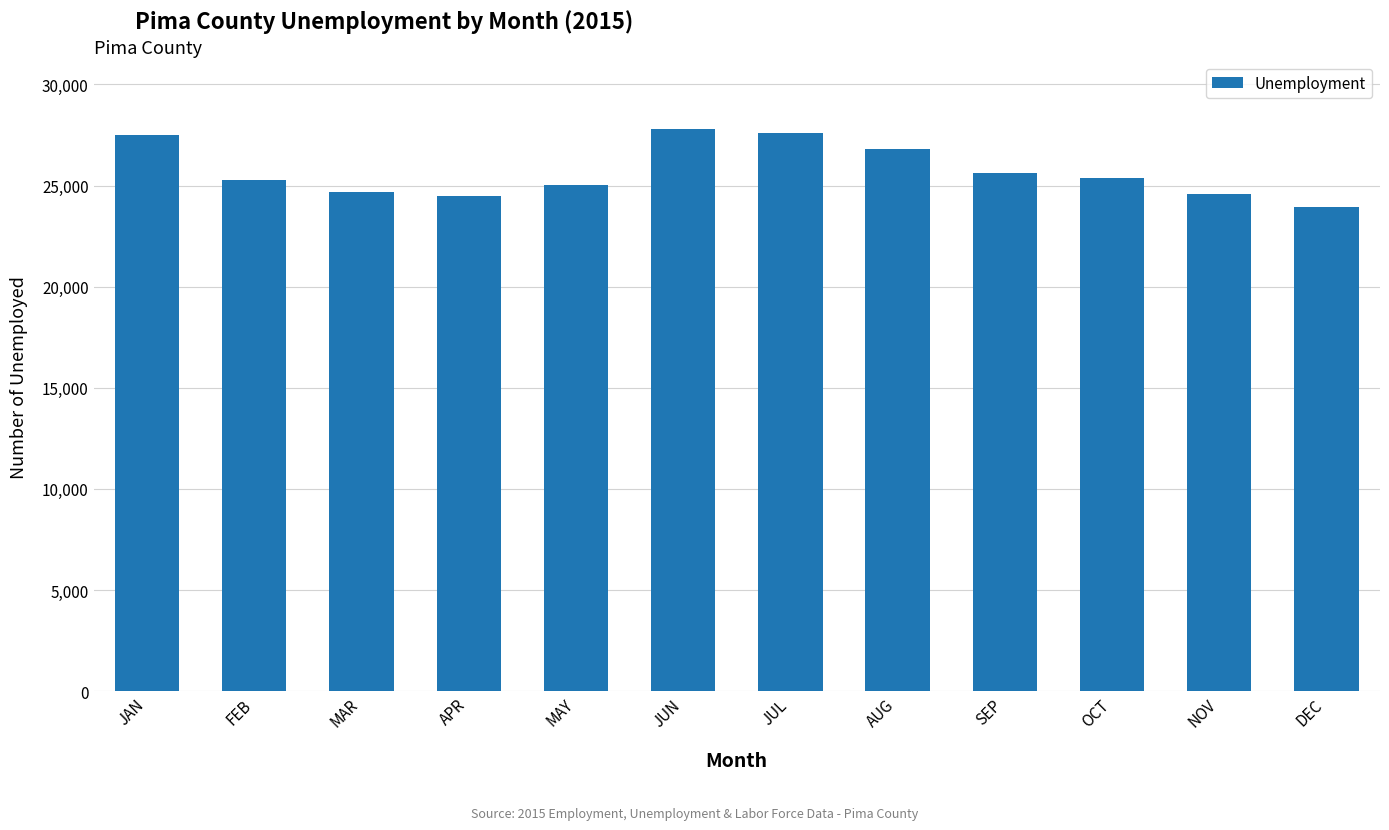

What is the sum of the values at JAN and DEC?

51449